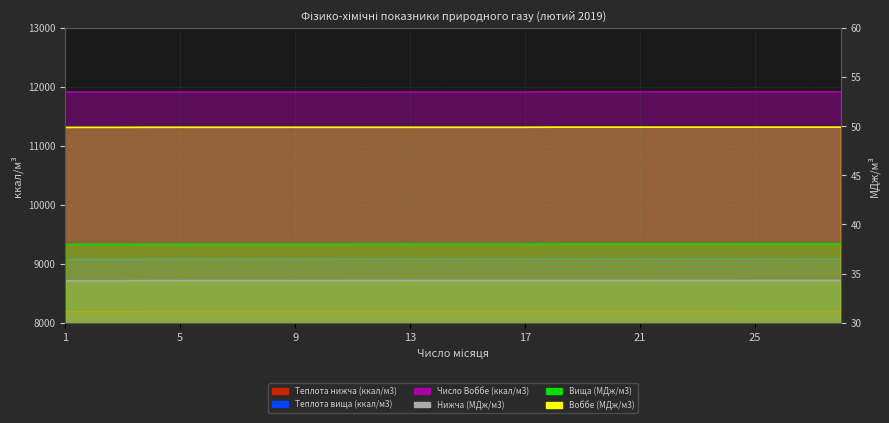

Reading left to right, transcribe all the data shown in this chart.

Теплота нижча (ккал/м3): 1=8185.2	2=8185.2	3=8185.2	4=8187.6	5=8187.6	6=8187.6	7=8187.6	8=8187.6	9=8187.6	10=8187.6	11=8190.0	12=8190.0	13=8190.0	14=8190.0	15=8190.0	16=8190.0	17=8190.0	18=8190.0	19=8190.0	20=8190.0	21=8190.0	22=8190.0	23=8190.0	24=8190.0	25=8192.4	26=8192.4	27=8192.4	28=8192.4
Теплота вища (ккал/м3): 1=9071.4	2=9071.4	3=9071.4	4=9073.8	5=9073.8	6=9073.8	7=9073.8	8=9073.8	9=9073.8	10=9073.8	11=9076.1	12=9076.1	13=9076.1	14=9076.1	15=9076.1	16=9076.1	17=9076.1	18=9078.5	19=9078.5	20=9078.5	21=9078.5	22=9078.5	23=9078.5	24=9078.5	25=9080.9	26=9080.9	27=9080.9	28=9080.9
Число Воббе (ккал/м3): 1=11908.9	2=11908.9	3=11908.9	4=11911.2	5=11911.2	6=11911.2	7=11911.2	8=11911.2	9=11911.2	10=11911.2	11=11911.2	12=11911.2	13=11911.2	14=11911.2	15=11911.2	16=11911.2	17=11911.2	18=11913.6	19=11913.6	20=11913.6	21=11913.6	22=11913.6	23=11913.6	24=11913.6	25=11913.6	26=11913.6	27=11913.6	28=11913.6
Нижча (МДж/м3): 1=34.3	2=34.3	3=34.3	4=34.3	5=34.3	6=34.3	7=34.3	8=34.3	9=34.3	10=34.3	11=34.3	12=34.3	13=34.3	14=34.3	15=34.3	16=34.3	17=34.3	18=34.3	19=34.3	20=34.3	21=34.3	22=34.3	23=34.3	24=34.3	25=34.3	26=34.3	27=34.3	28=34.3
Вища (МДж/м3): 1=38.0	2=38.0	3=38.0	4=38.0	5=38.0	6=38.0	7=38.0	8=38.0	9=38.0	10=38.0	11=38.0	12=38.0	13=38.0	14=38.0	15=38.0	16=38.0	17=38.0	18=38.0	19=38.0	20=38.0	21=38.0	22=38.0	23=38.0	24=38.0	25=38.0	26=38.0	27=38.0	28=38.0
Воббе (МДж/м3): 1=49.9	2=49.9	3=49.9	4=49.9	5=49.9	6=49.9	7=49.9	8=49.9	9=49.9	10=49.9	11=49.9	12=49.9	13=49.9	14=49.9	15=49.9	16=49.9	17=49.9	18=49.9	19=49.9	20=49.9	21=49.9	22=49.9	23=49.9	24=49.9	25=49.9	26=49.9	27=49.9	28=49.9